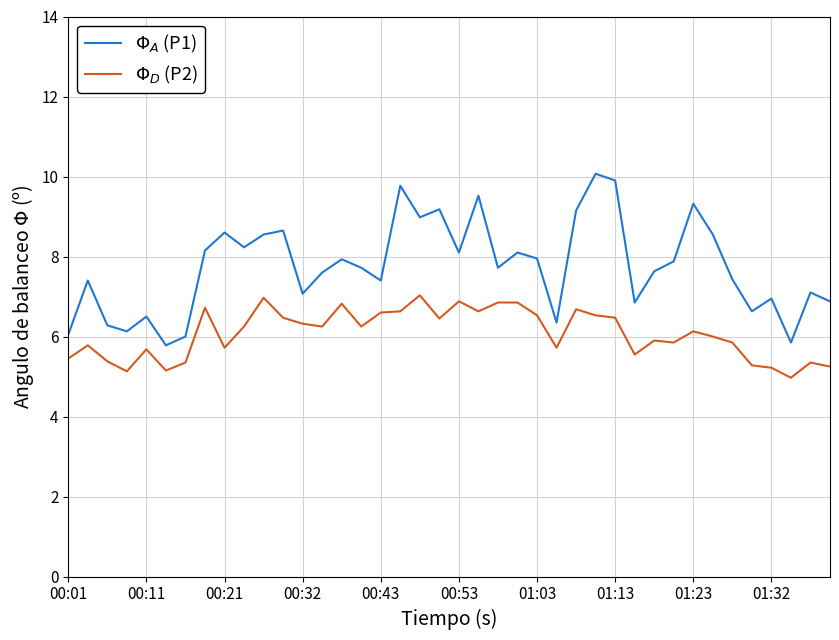

How many interior local valleys does the $\Phi_A$ (P1) series have?

12